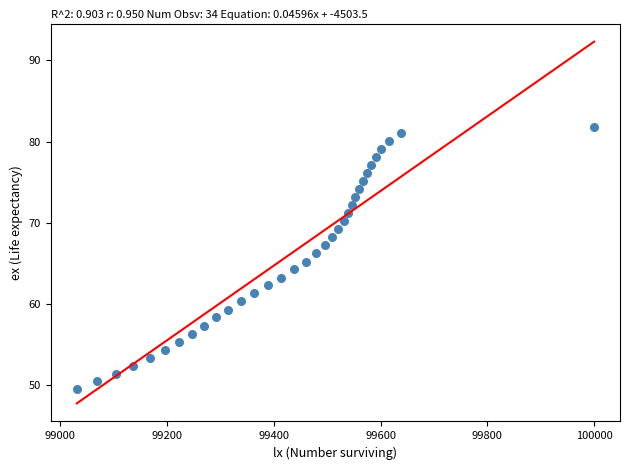

What is the range of X values (max minus min)?

969.0